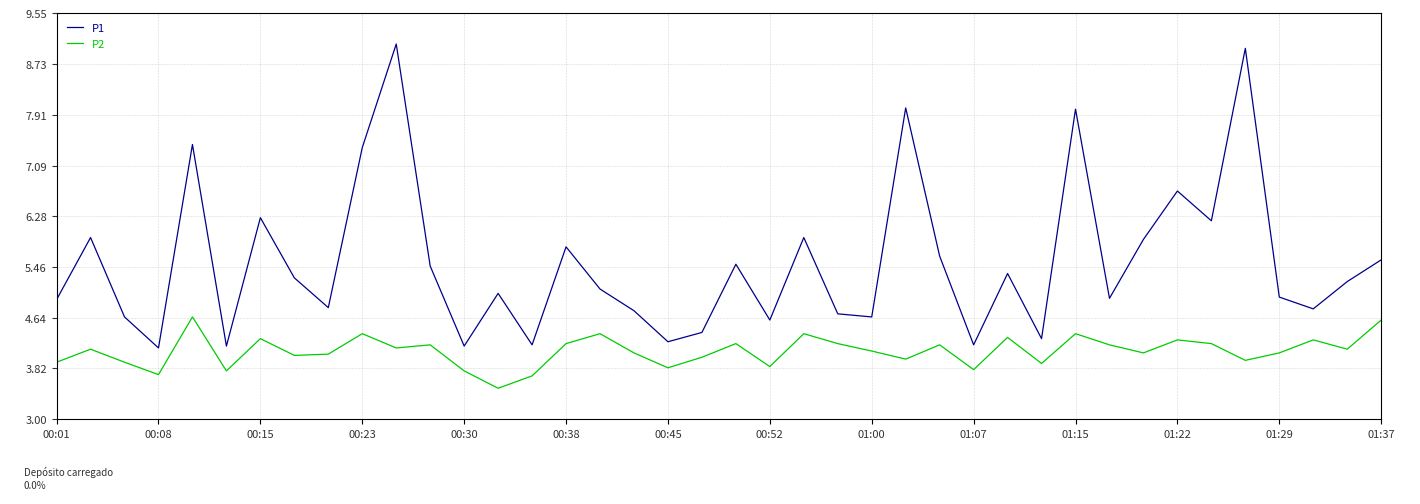

Read the P2 value at 01:00.

4.1